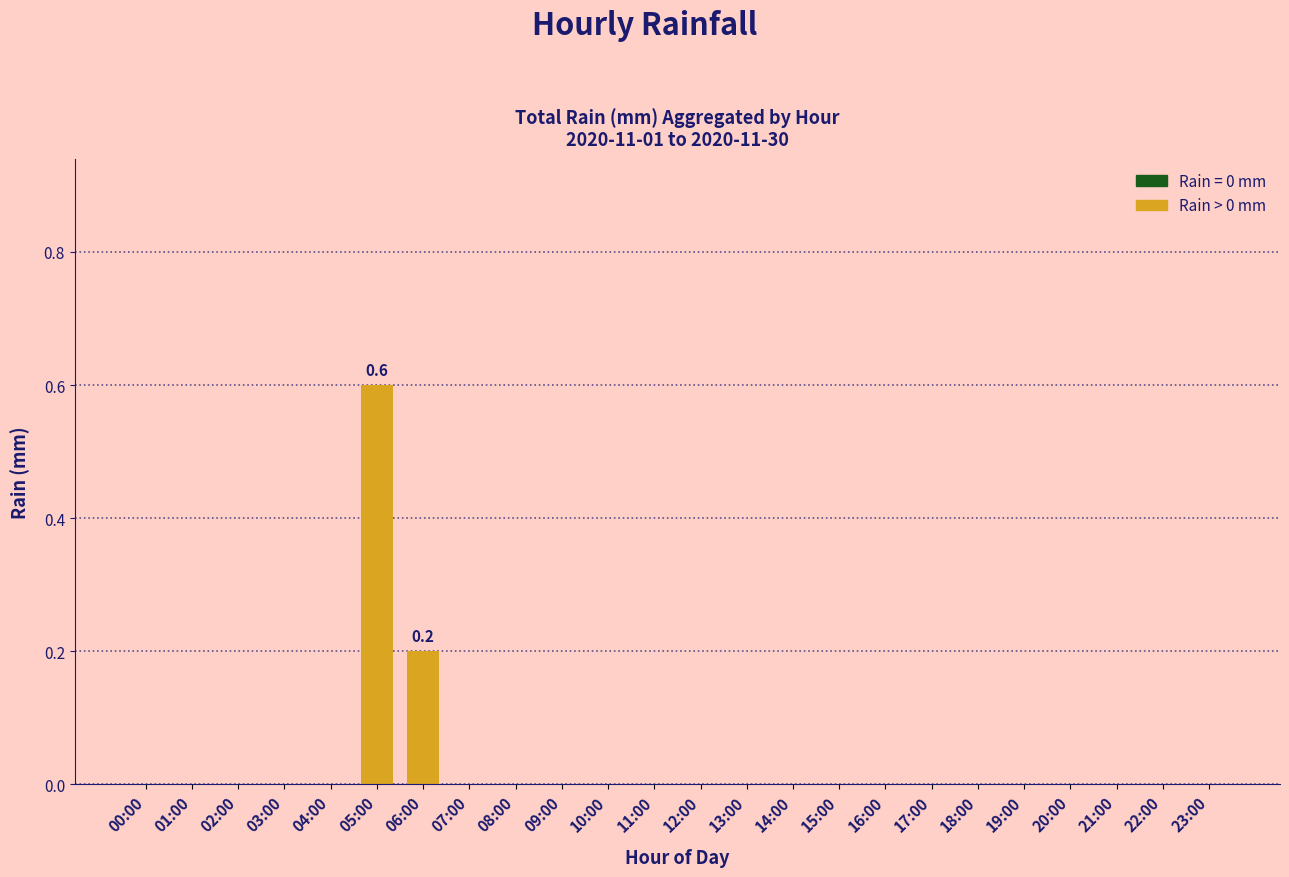

What is the change in value from 05:00 to 16:00?

-0.6